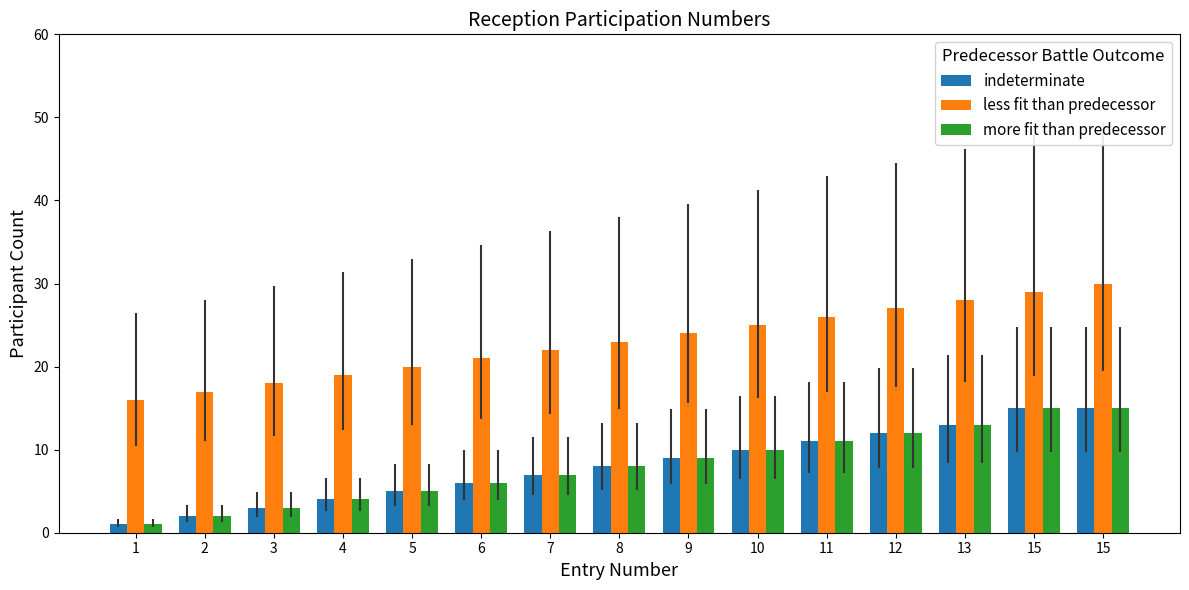

What are all the series names shown in the legend?

indeterminate, less fit than predecessor, more fit than predecessor